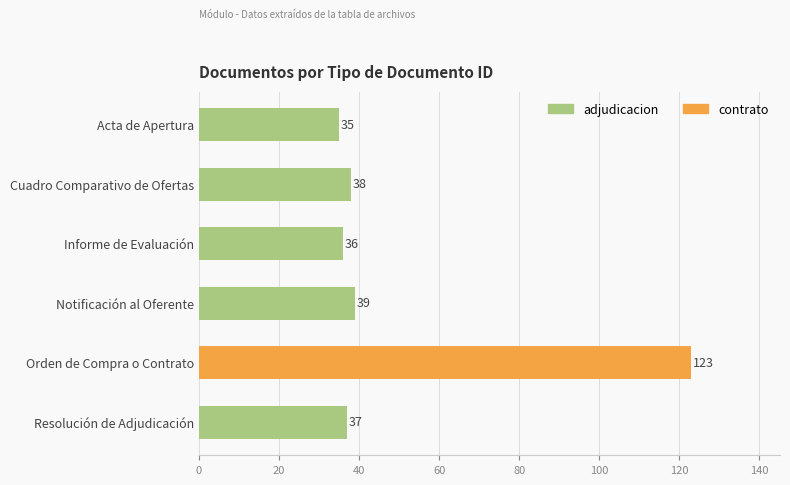

What is the sum of the values at Resolución de Adjudicación and Cuadro Comparativo de Ofertas?

75